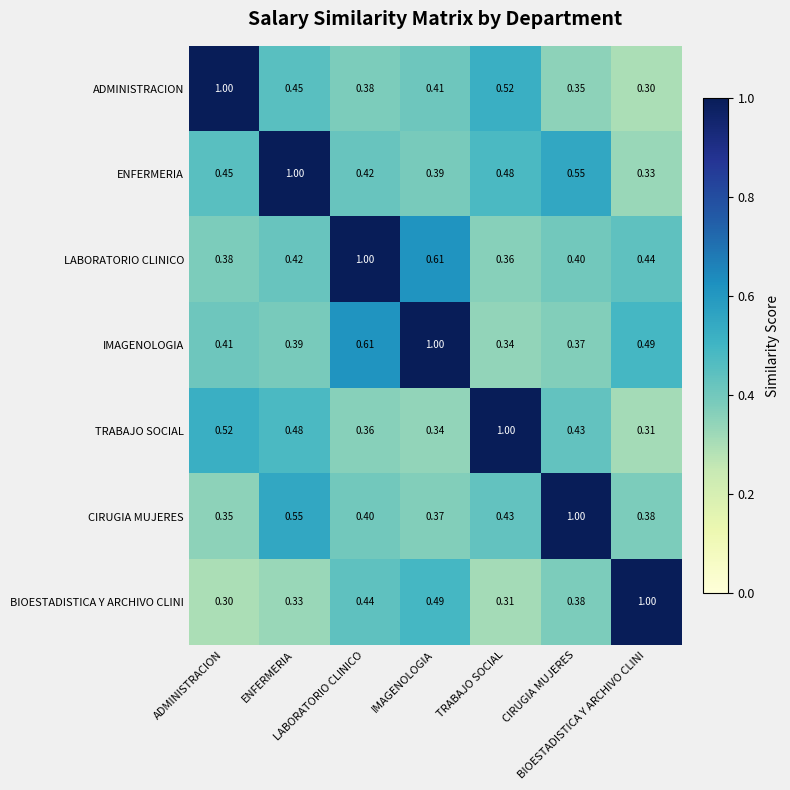

Count the number of data series in this chart.

7